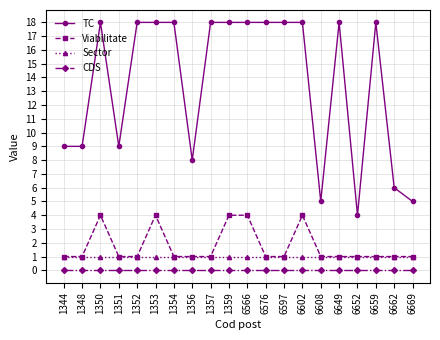

Which category has the lowest value in the TC series?

6652